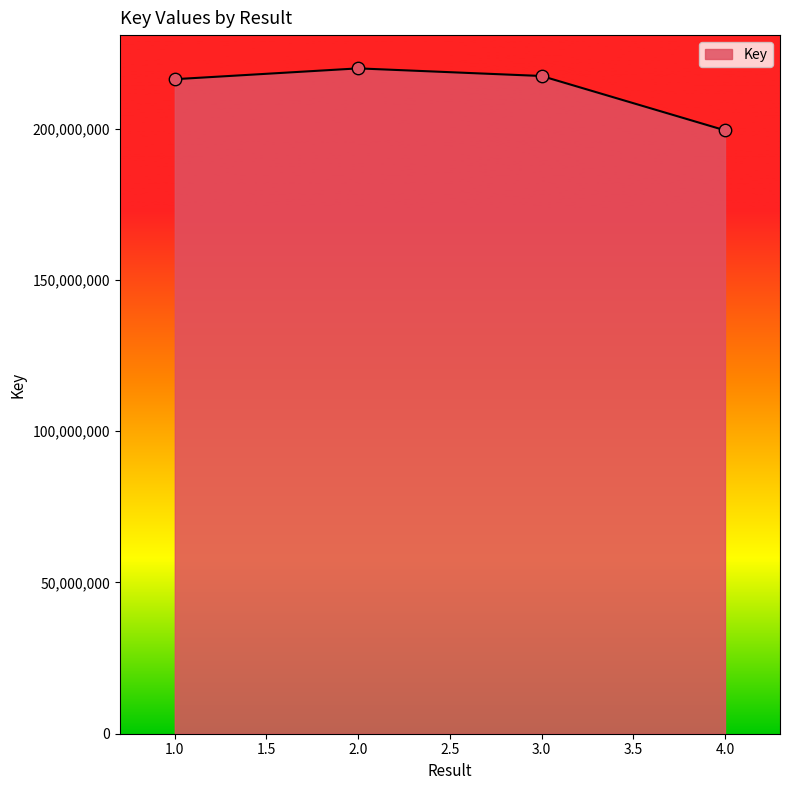

What is the change in value from 2.0 to 4.0?

-20476638